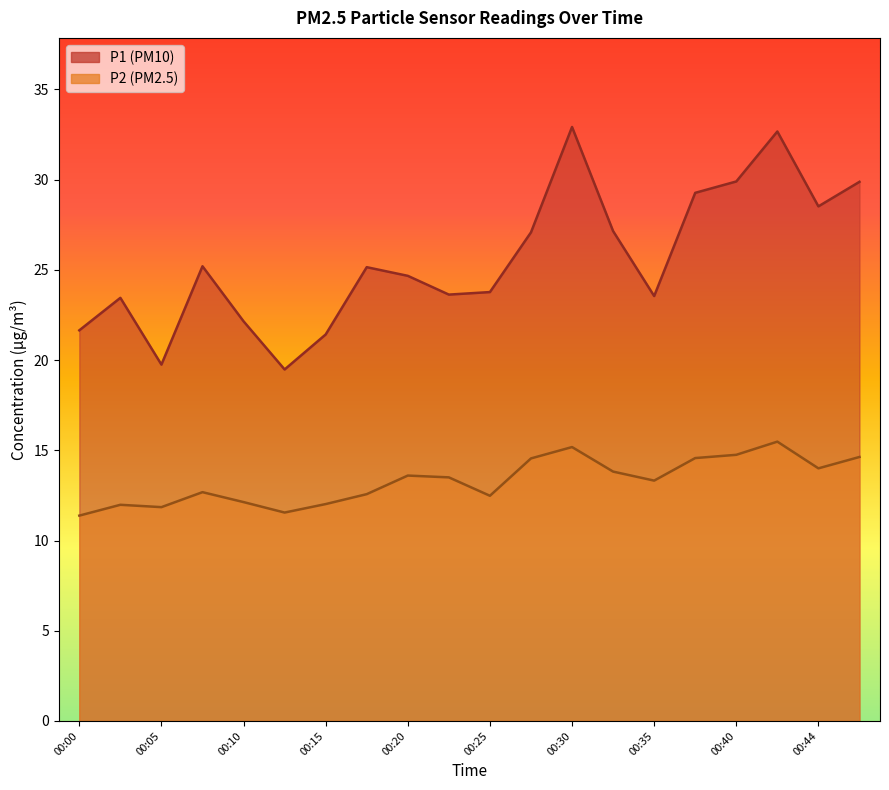

What is the value of the P2 point at the 13th from the left?

15.2